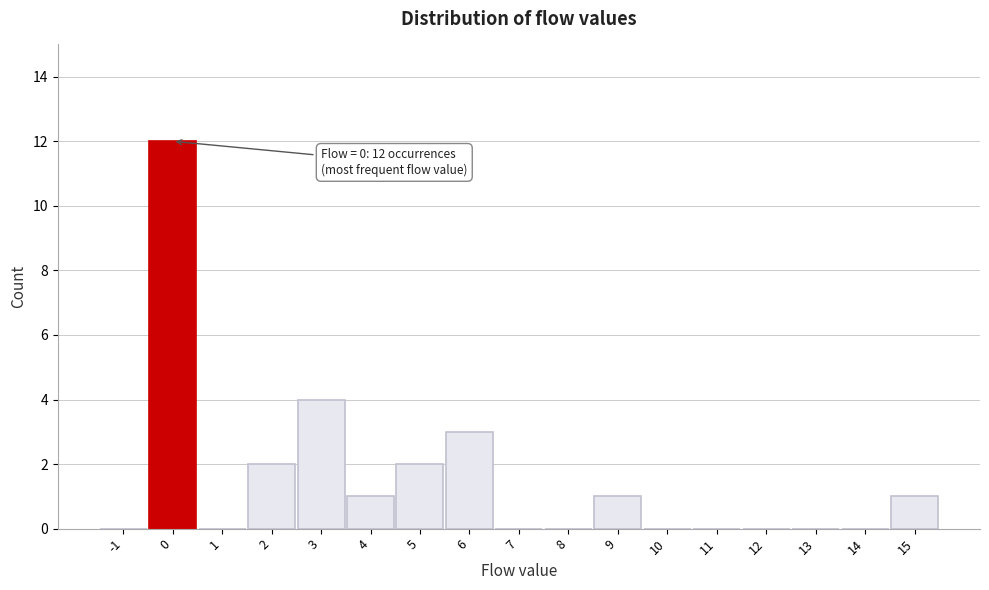

Over which range of the x-axis is the bar tallest?

-0.5 to 0.5